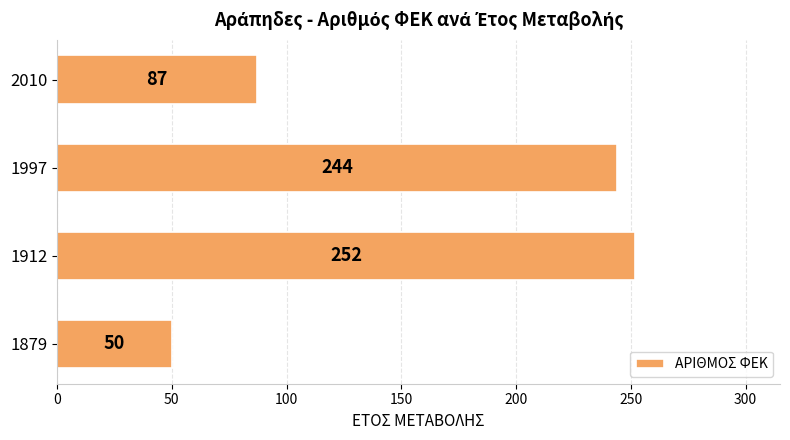

What value does the data have at 1879?

50